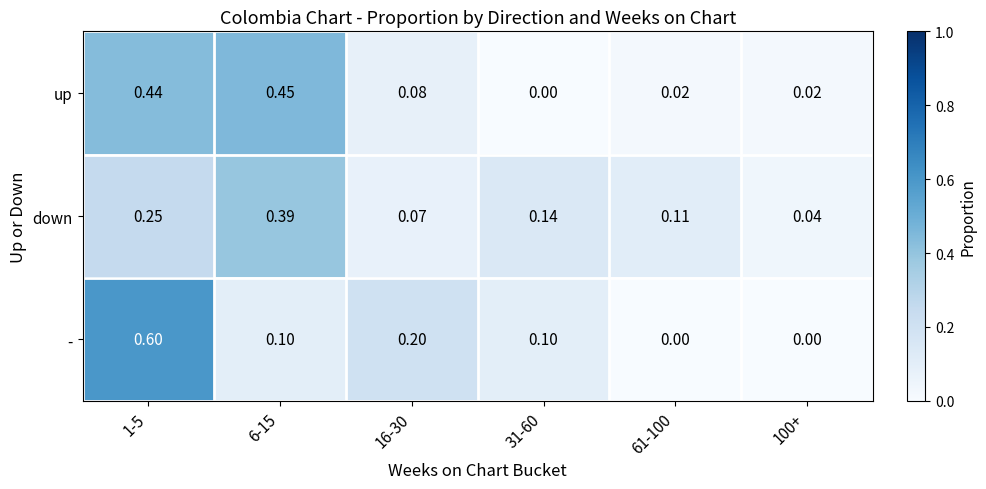

Which series changed the most between 1-5 and 31-60?

-